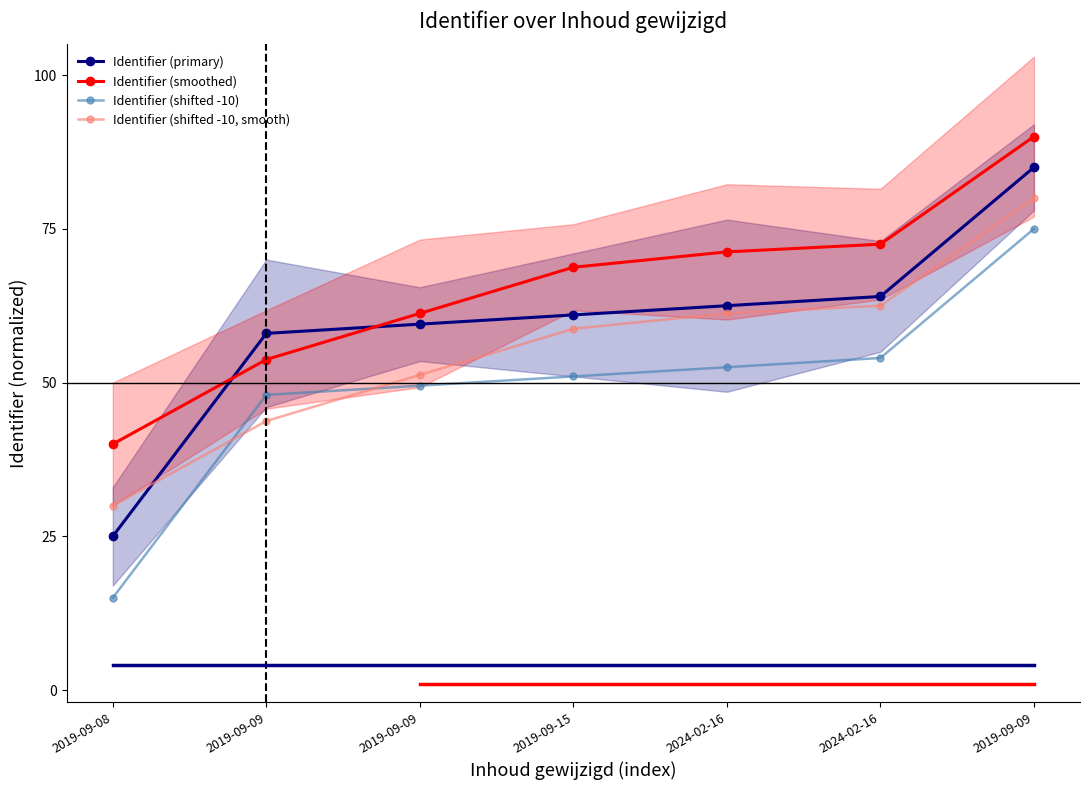

The Identifier (shifted -10) series shows 48.0 at 2019-09-09. True or false?

True